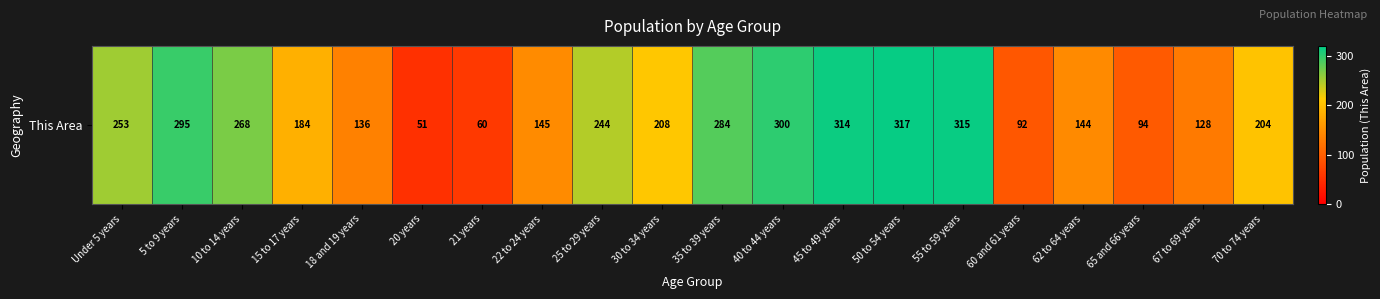

What is the maximum value shown in the chart?

317